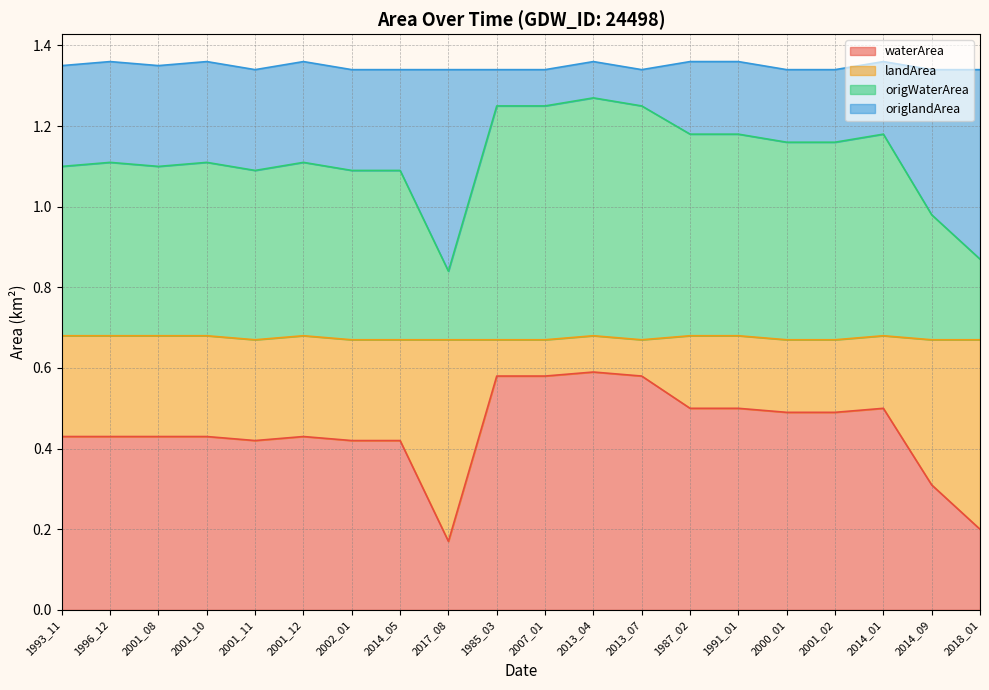

Between 2013_07 and 2001_02, which series saw the biggest shift?

landArea